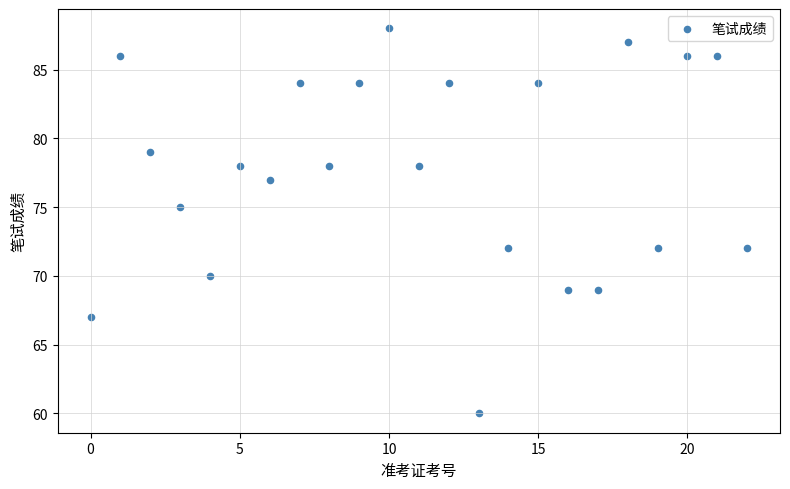

What is the range of Y values (max minus min)?

28